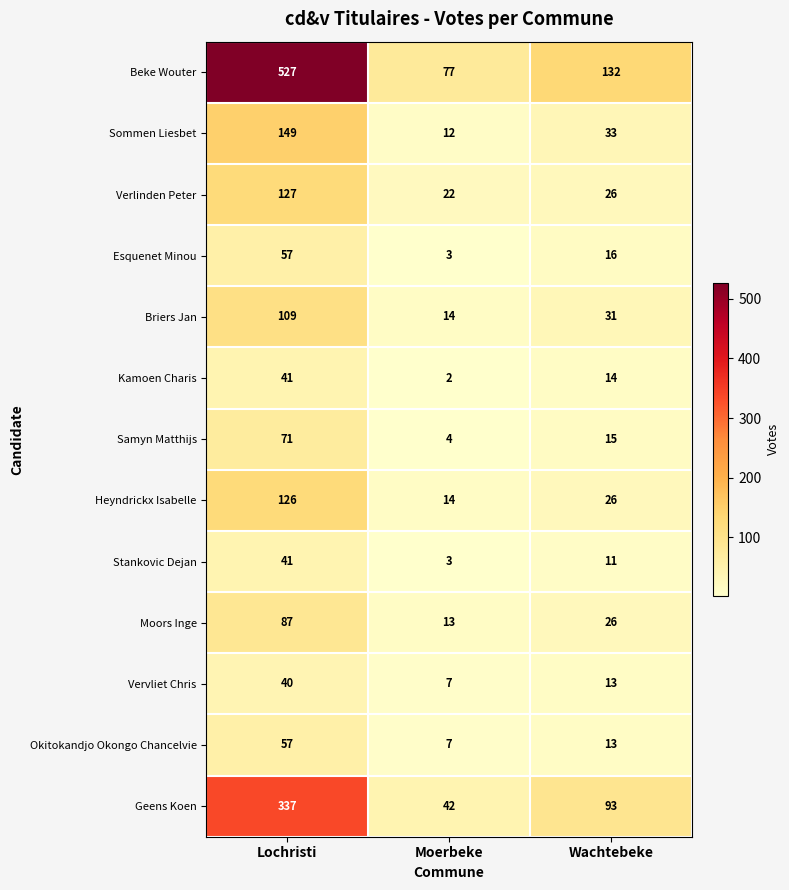

At which label does Heyndrickx Isabelle reach its peak?

Lochristi